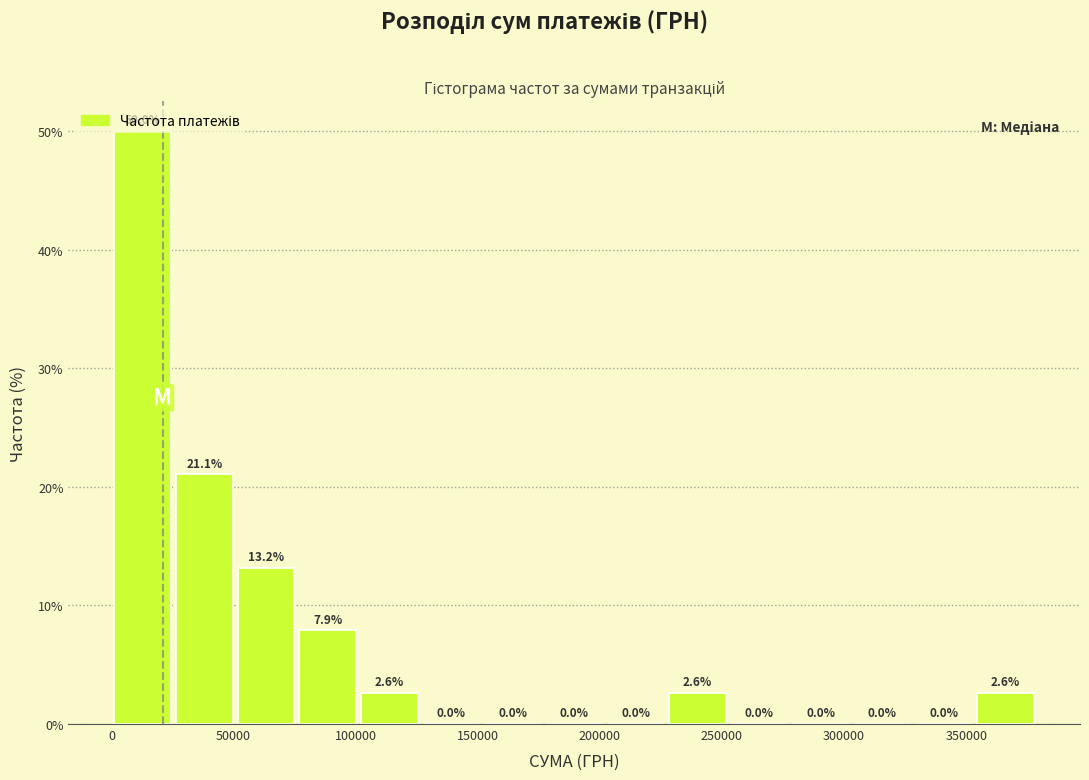

Which range on the x-axis has the tallest bar?

0 to 25000